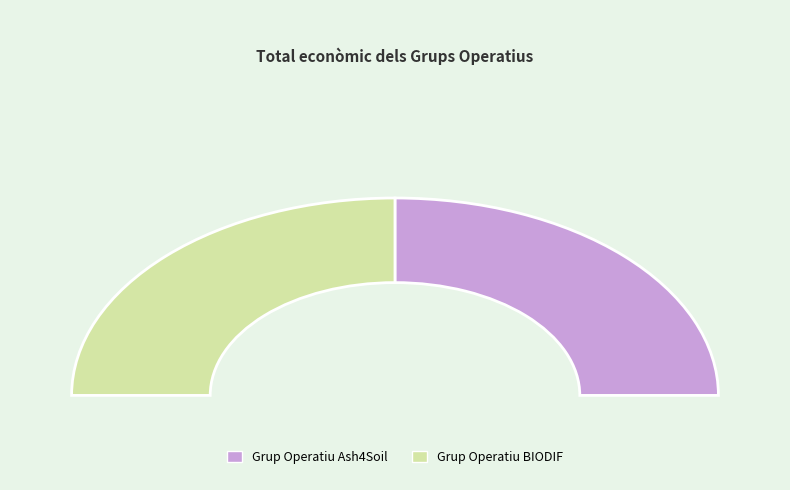

To the nearest percent, what portion does Grup Operatiu BIODIF represent?

50%